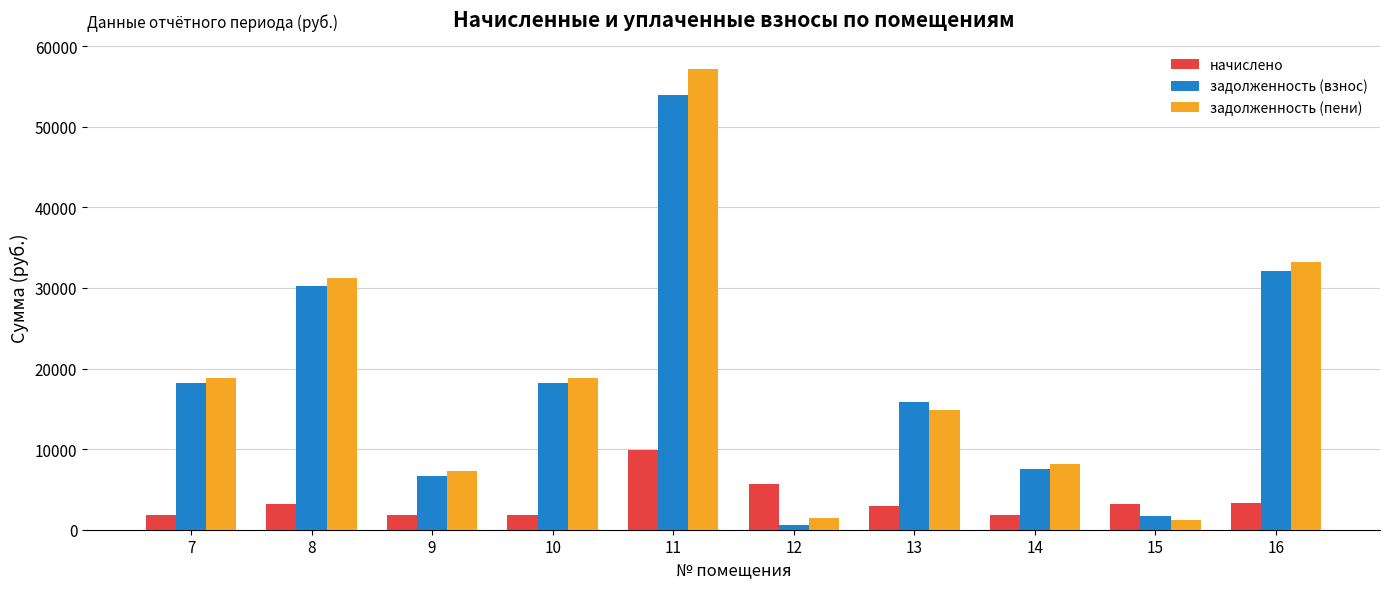

What is the sum of all задолженность (взнос) values?

184837.1